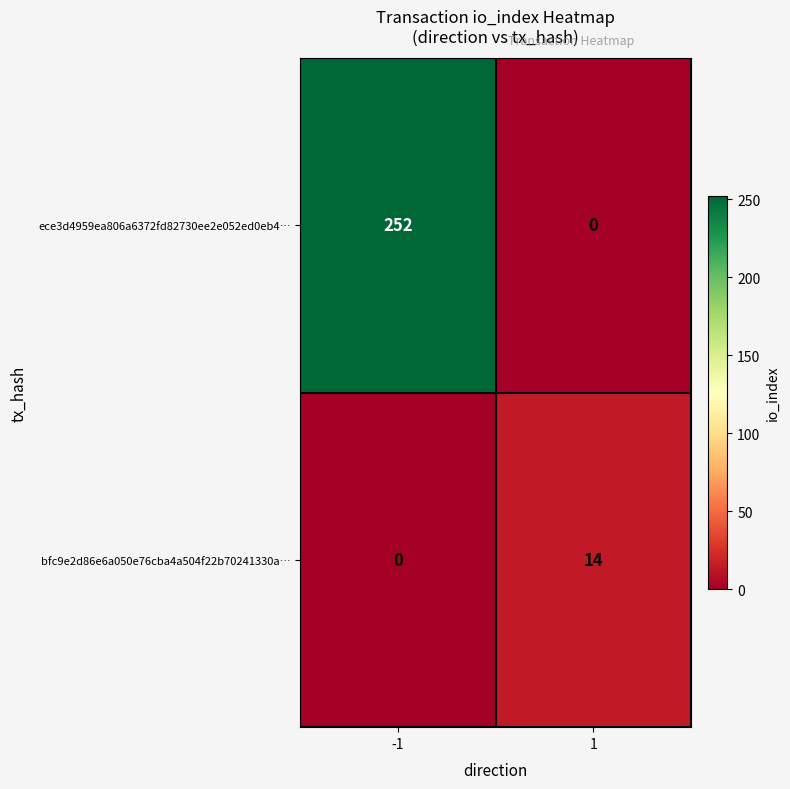

What is the highest value of the ece3d4959ea806a6372fd82730ee2e052ed0eb4… series?

252